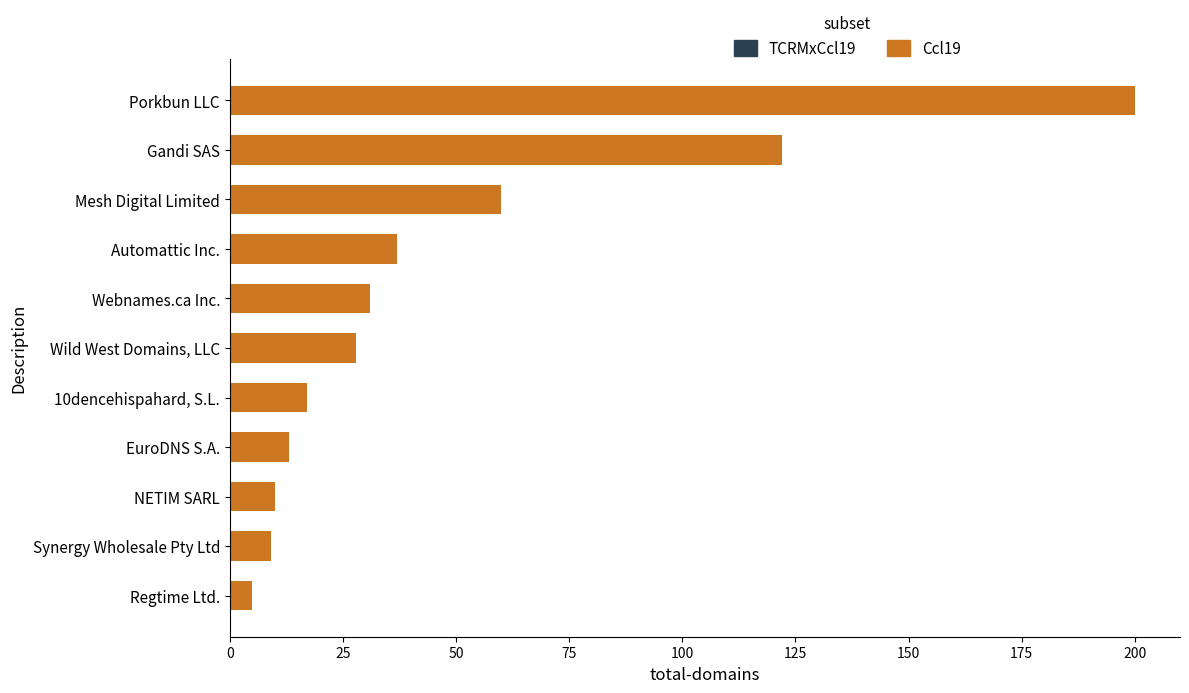

What is the sum of the values at Wild West Domains, LLC and Porkbun LLC?

228